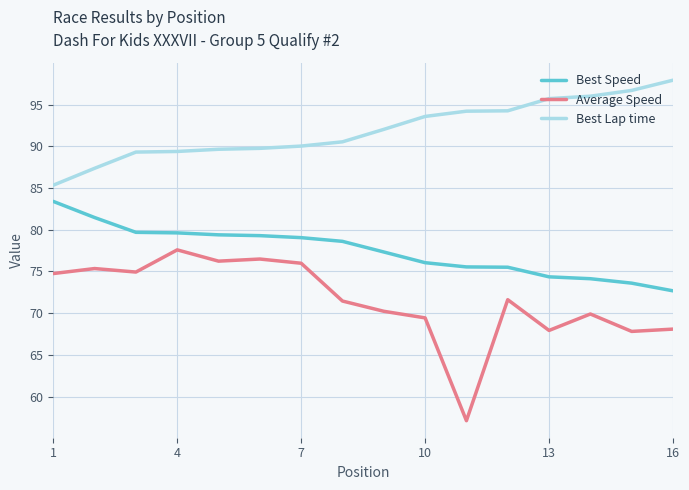

Which series has the widest spread of values?

Average Speed